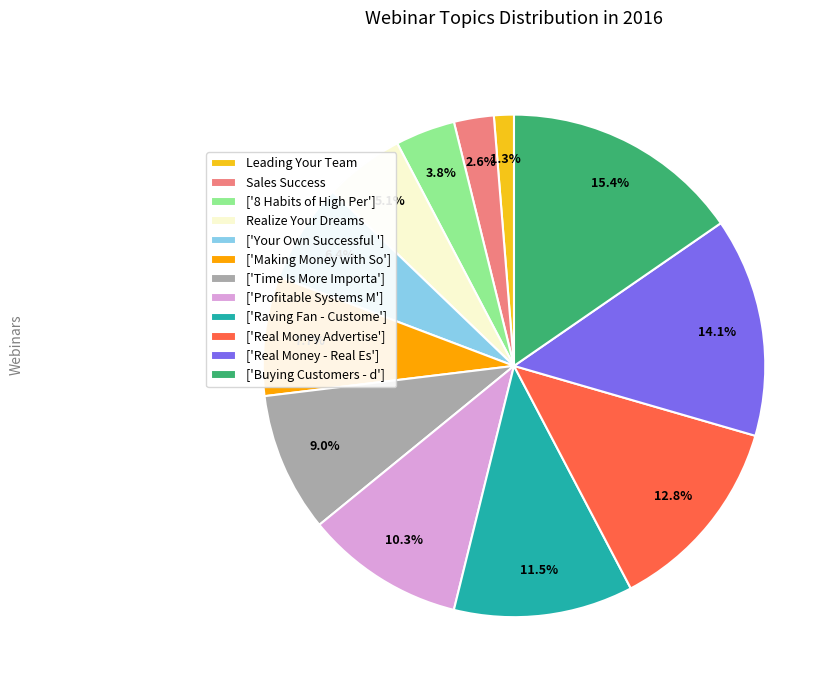

Does ['Your Own Successful '] account for over 50% of the chart?

No